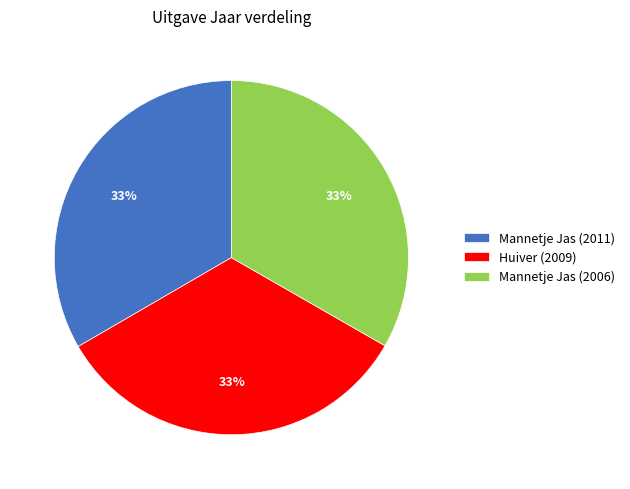

What is the ratio of the value at Mannetje Jas (2006) to the value at Huiver (2009)?

1.0